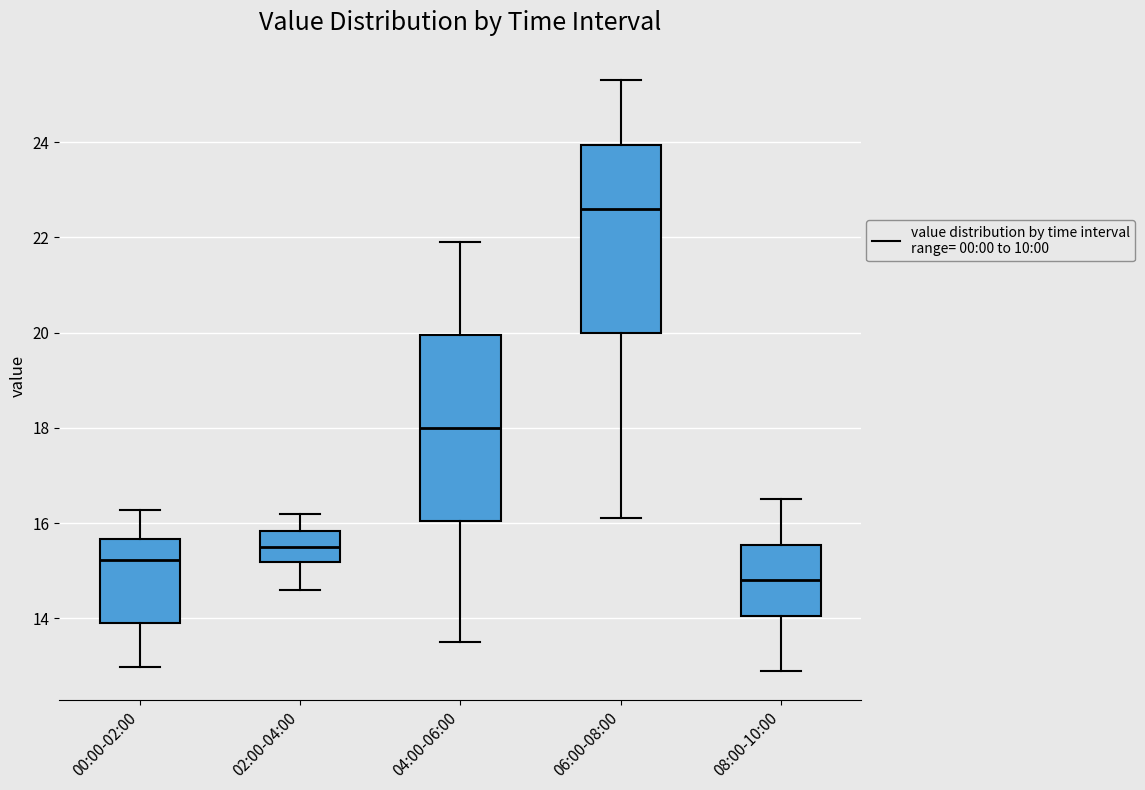

Reading left to right, read every box against the y-axis: the position of its median line, the range the box covers, and the ends of its whiskers. The values are not printed on the chart, so give them approximately, as read against the axis.

00:00-02:00: median 15.2, box 14.0 to 15.6, whiskers 13.0 to 16.2
02:00-04:00: median 15.6, box 15.2 to 15.8, whiskers 14.6 to 16.2
04:00-06:00: median 18.0, box 16.0 to 20.0, whiskers 13.6 to 22.0
06:00-08:00: median 22.6, box 20.0 to 24.0, whiskers 16.2 to 25.4
08:00-10:00: median 14.8, box 14.0 to 15.6, whiskers 13.0 to 16.6